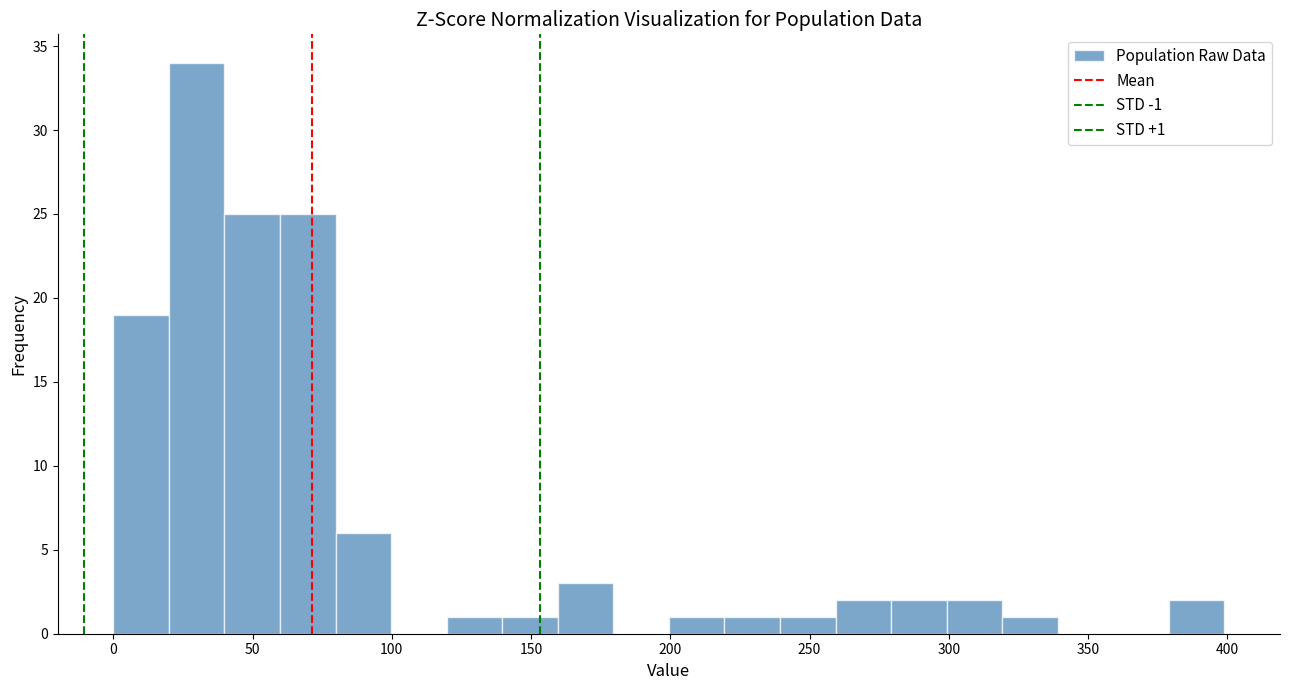

Read against the x-axis, roughly where is the centre of the tallest bar?

30